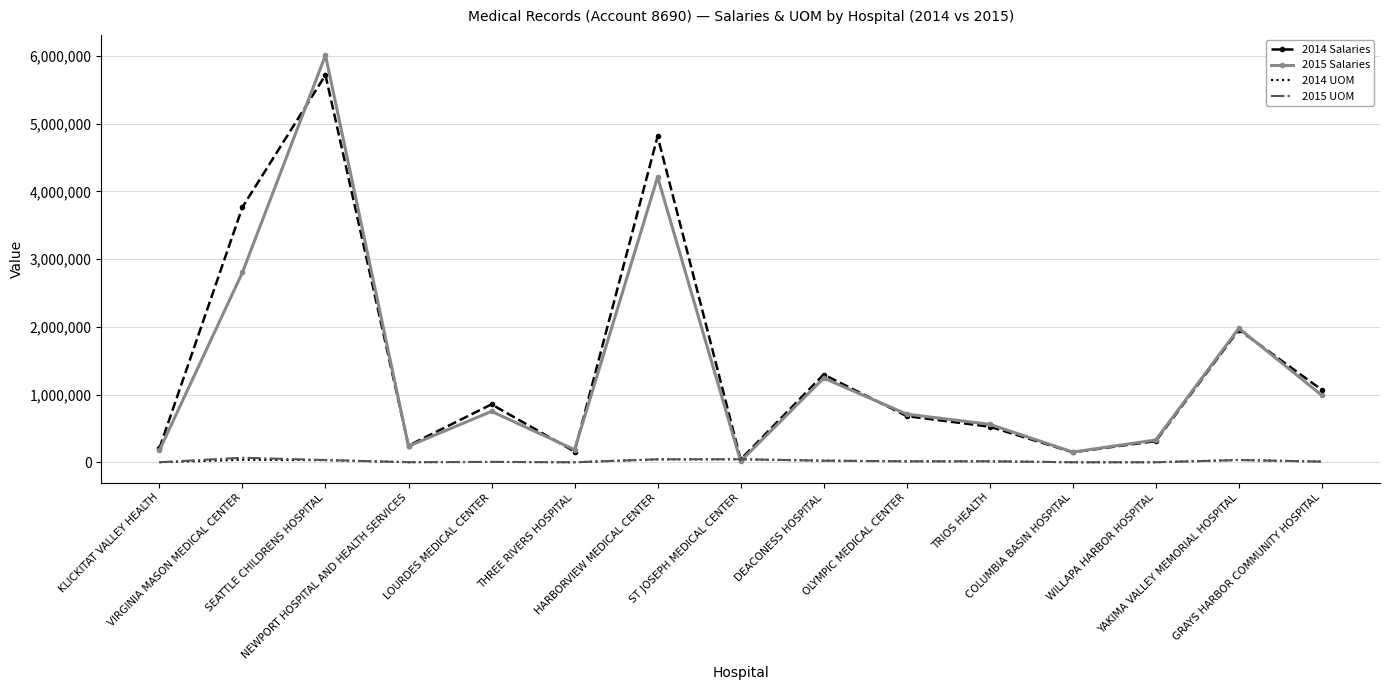

Which series has the widest spread of values?

2015 Salaries